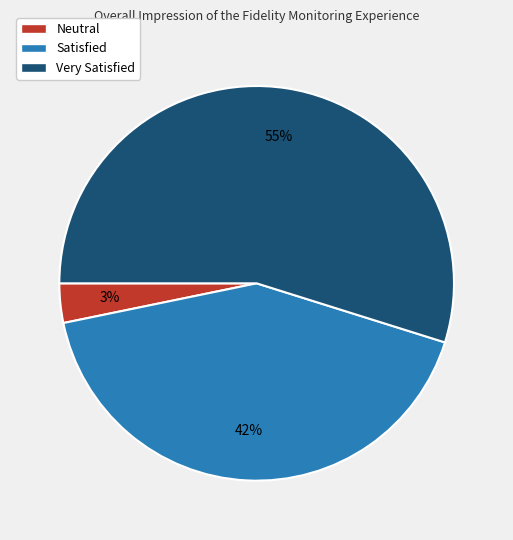

To the nearest percent, what percentage of the pie is Very Satisfied?

55%